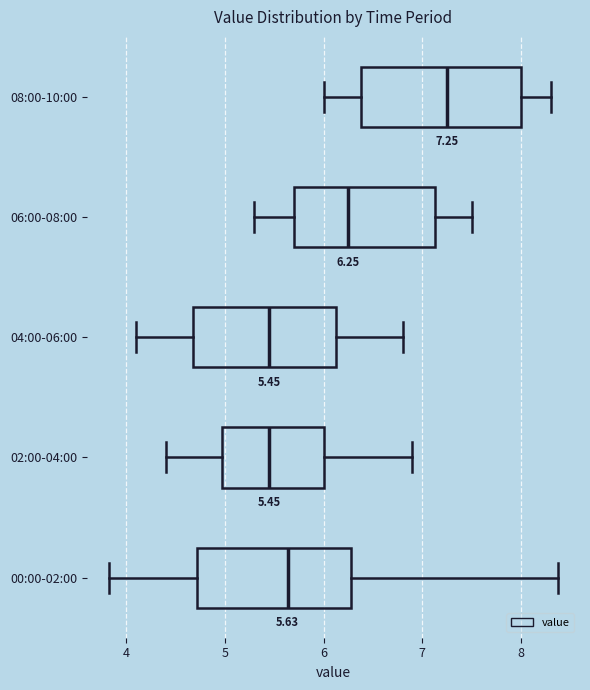

Which box's median line is the furthest to the right?

08:00-10:00